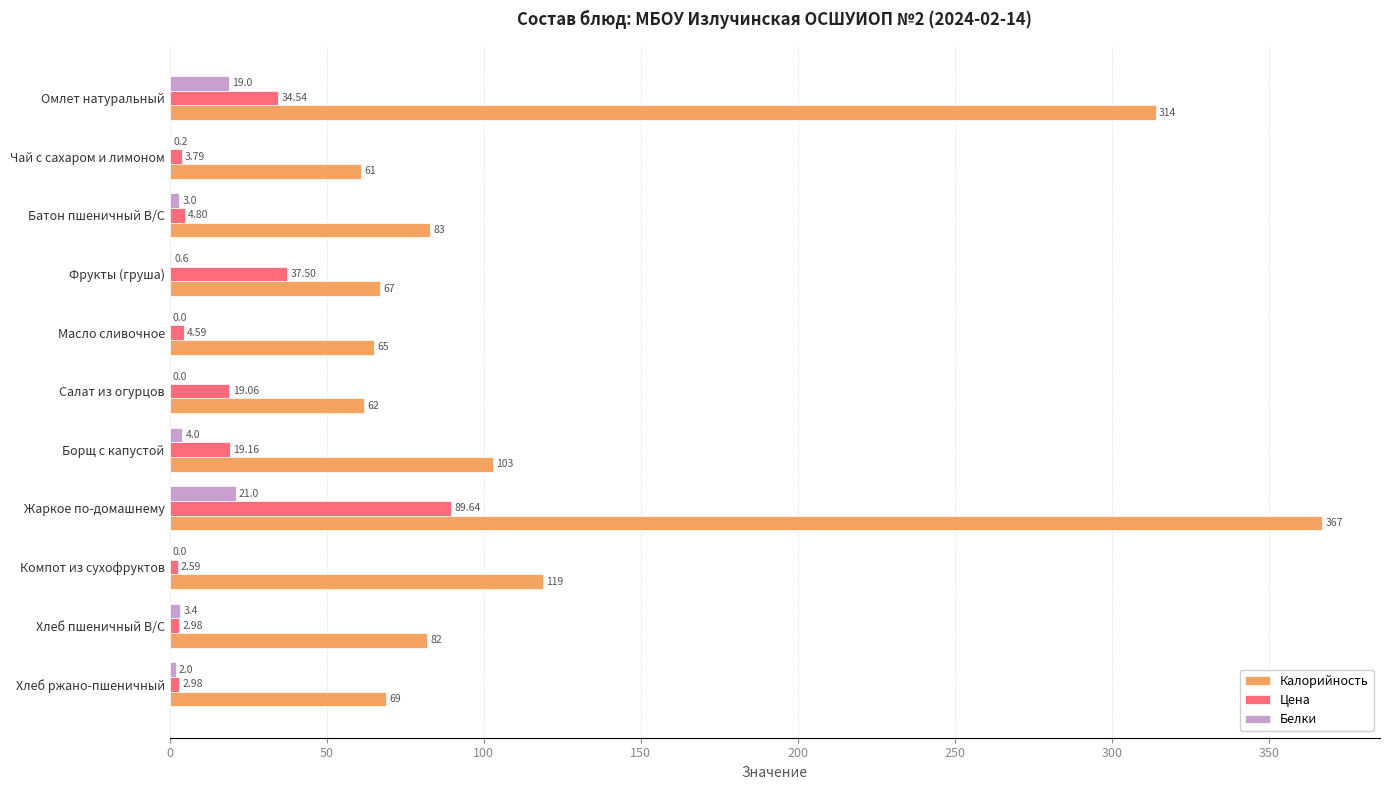

How many positive values does the Белки series have?

8